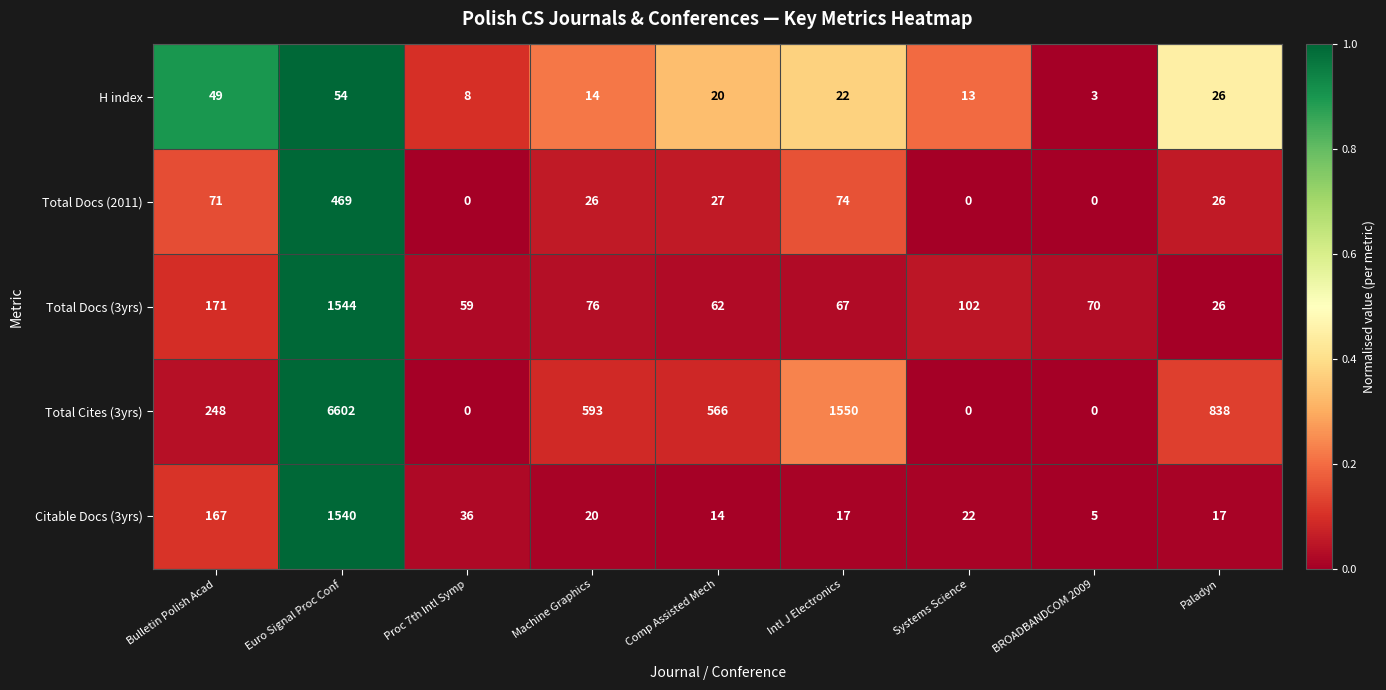

Is it true that Total Cites (3yrs) equals 838 at Paladyn?

True